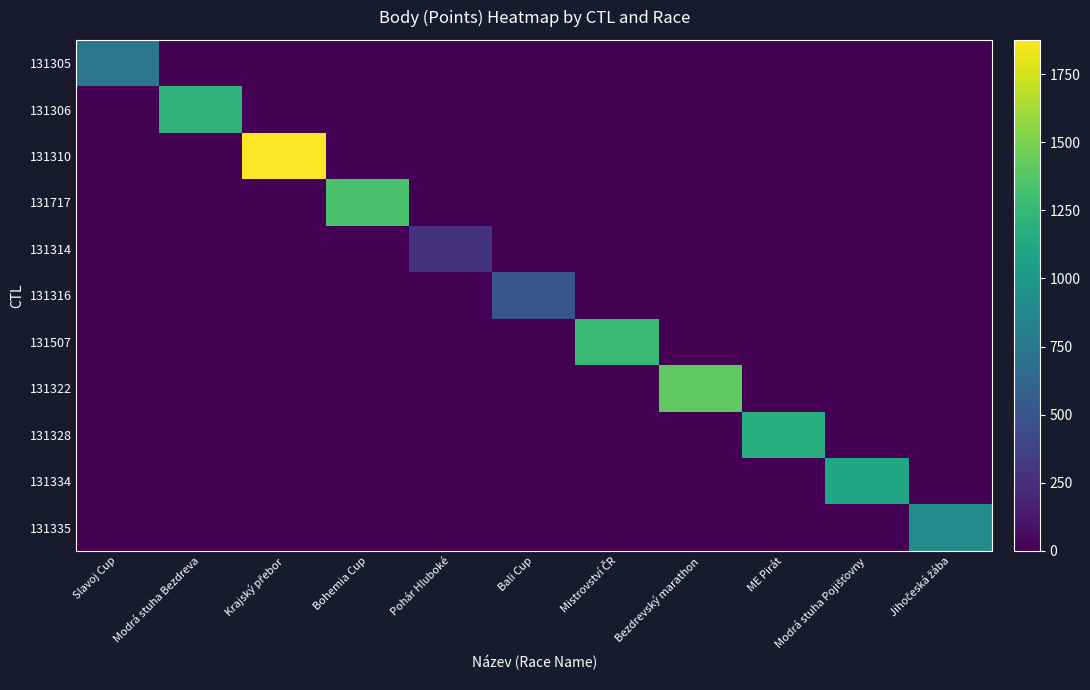

How many series are shown in this chart?

11